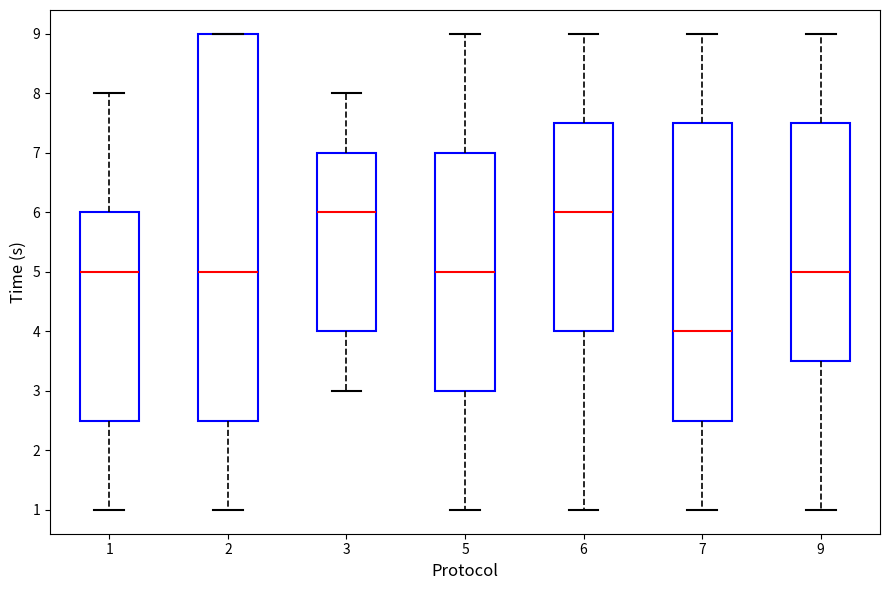

Where does the upper whisker of the box at x = 9 end on the y-axis? The values are not printed on the chart, so give them approximately, as read against the axis.

9.0